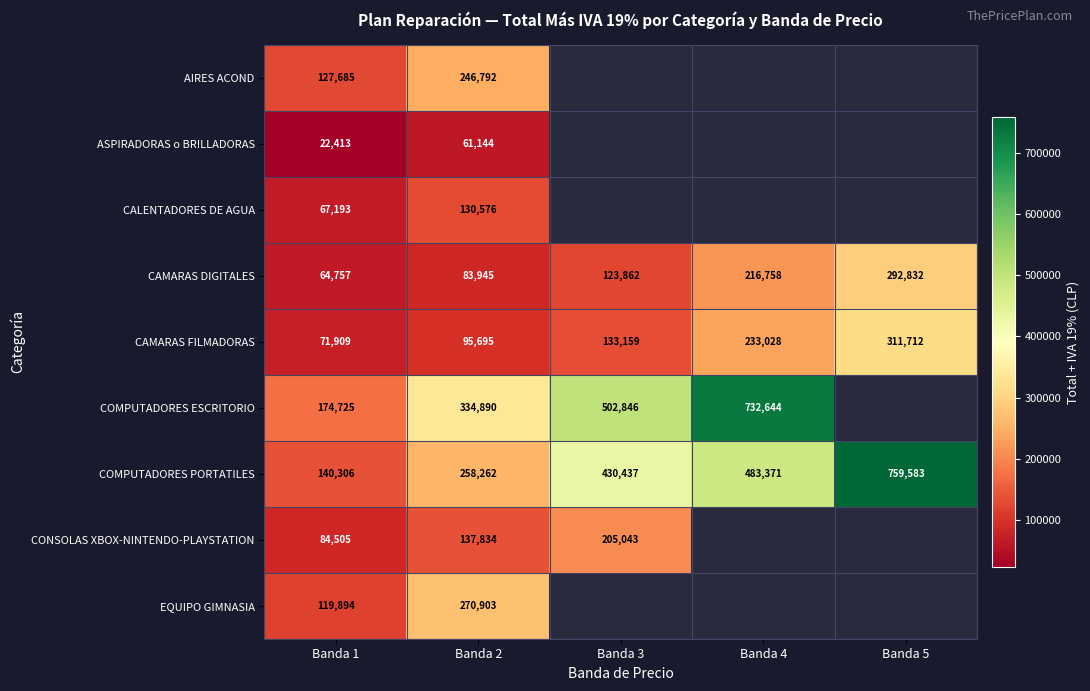

Which series changed the most between Banda 1 and Banda 2?

COMPUTADORES ESCRITORIO